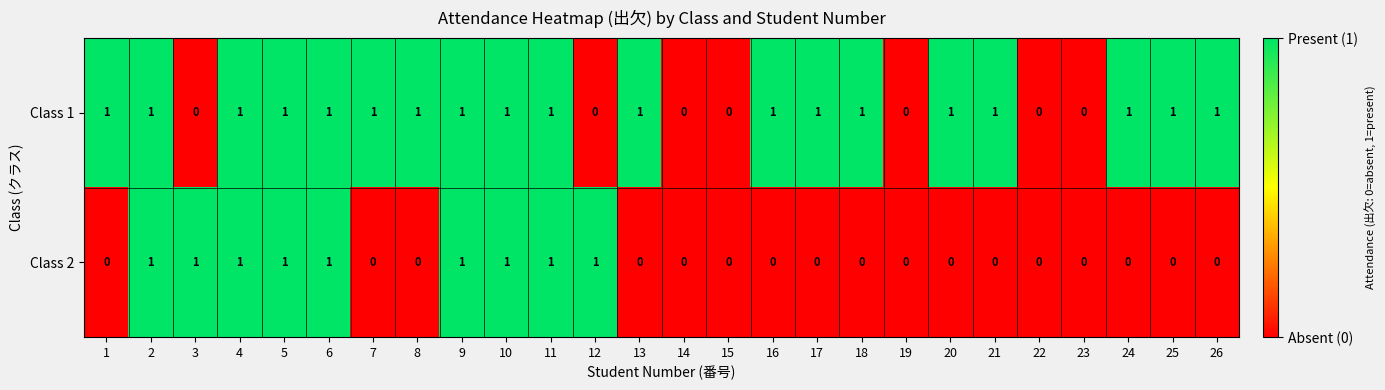

What is the sum of all Class 1 values?

19